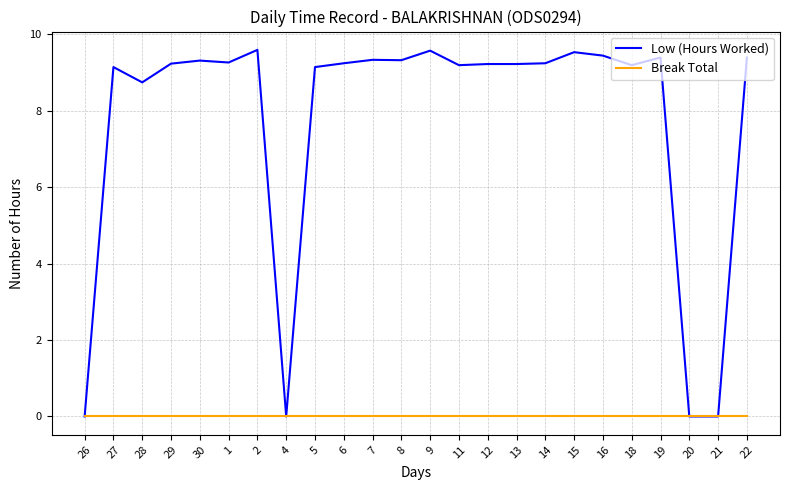

Read the Low (Hours Worked) value at 29.

9.2